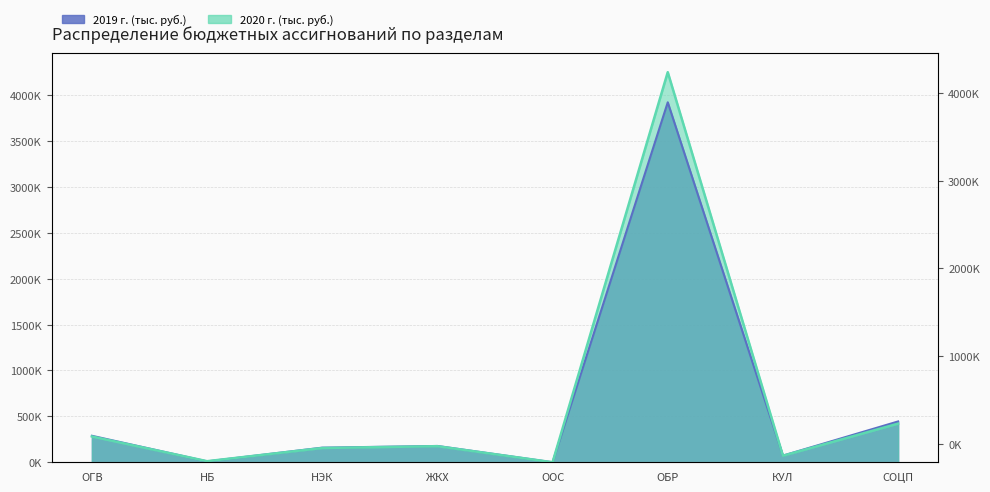

The value of 2019 г. (тыс. руб.) at НБ is 9680.0. True or false?

True